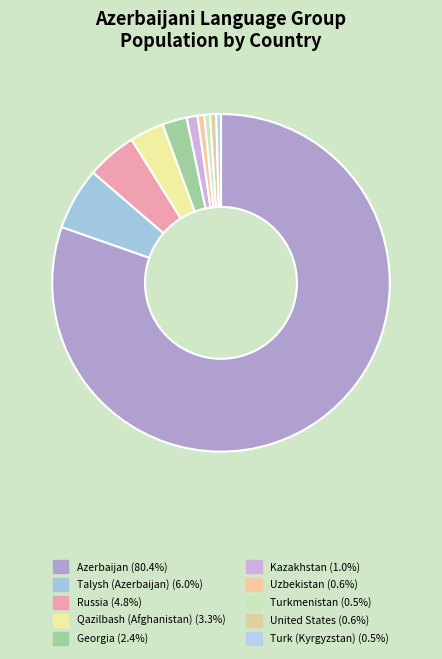

Between Russia and United States, which is larger?

Russia